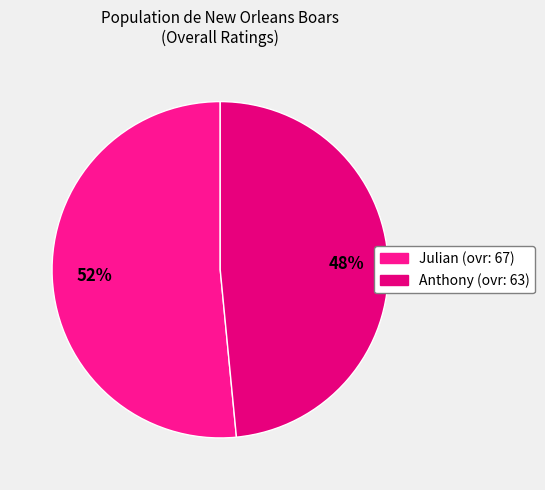

Which slice is the largest?

Julian